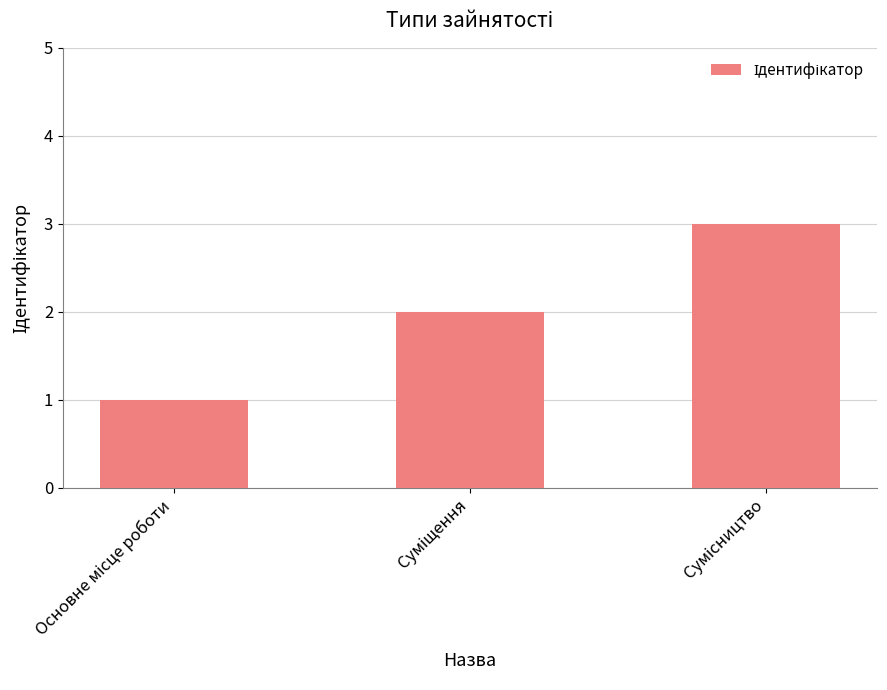

What is the greatest value displayed?

3